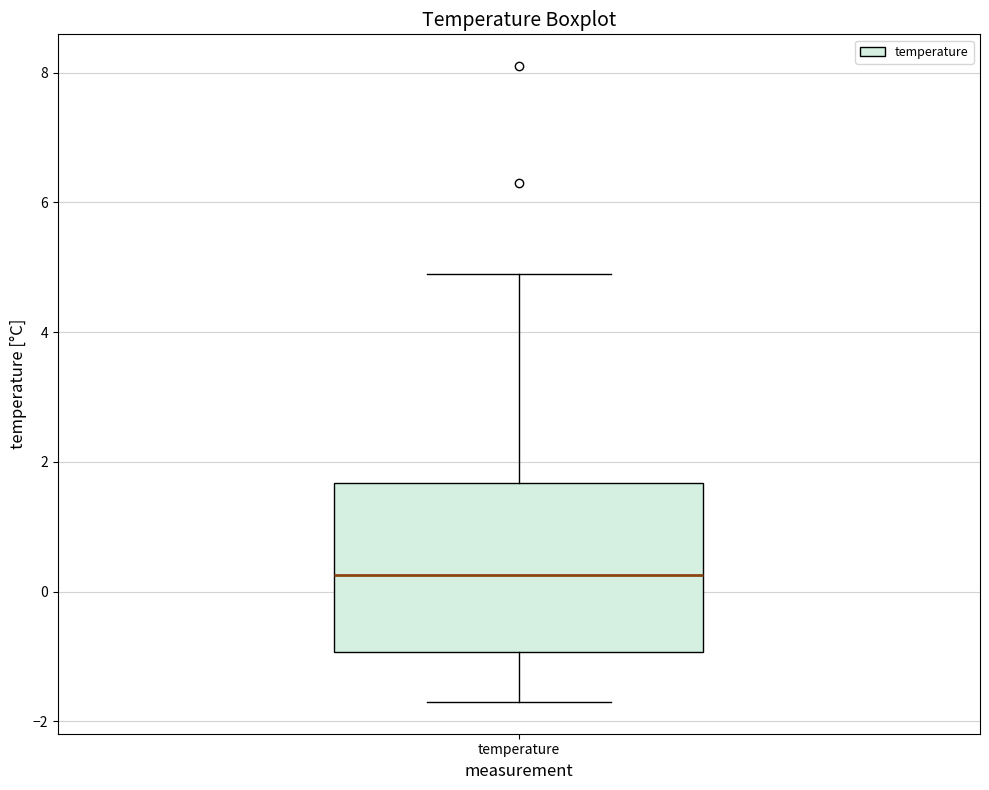

Transcribe this box plot: give where the median line is, the range the box spans, and where the two whiskers end, as read against the y-axis. The values are not printed on the chart, so give them approximately, as read against the axis.

median 0.2, box -1.0 to 1.6, whiskers -1.6 to 5.0